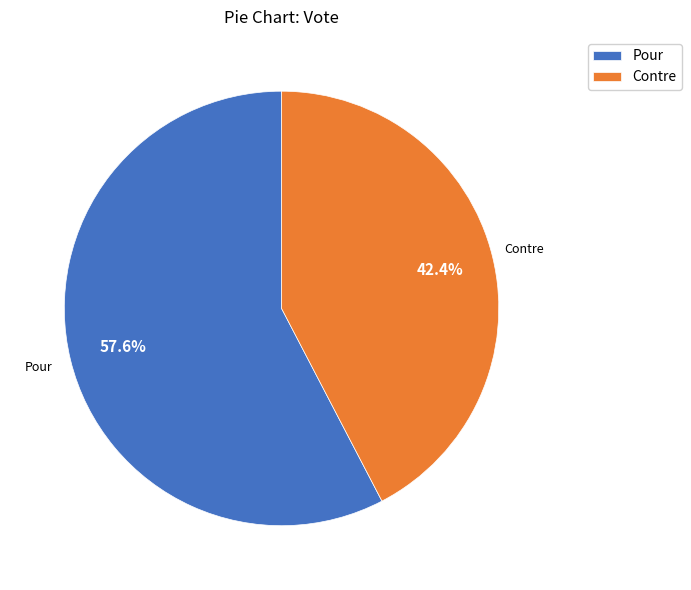

How many segments does this pie chart have?

2